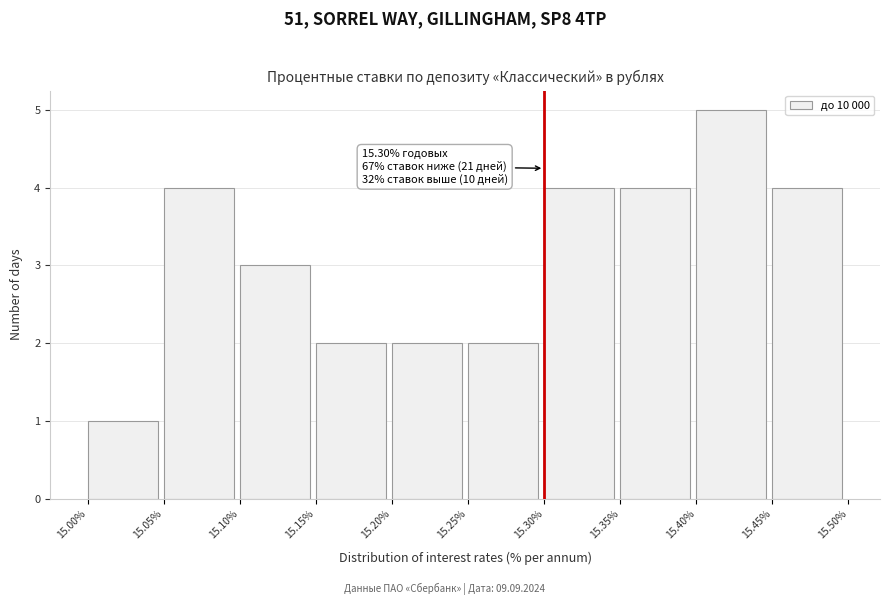

Over which range of the x-axis is the bar tallest?

15.40% to 15.45%